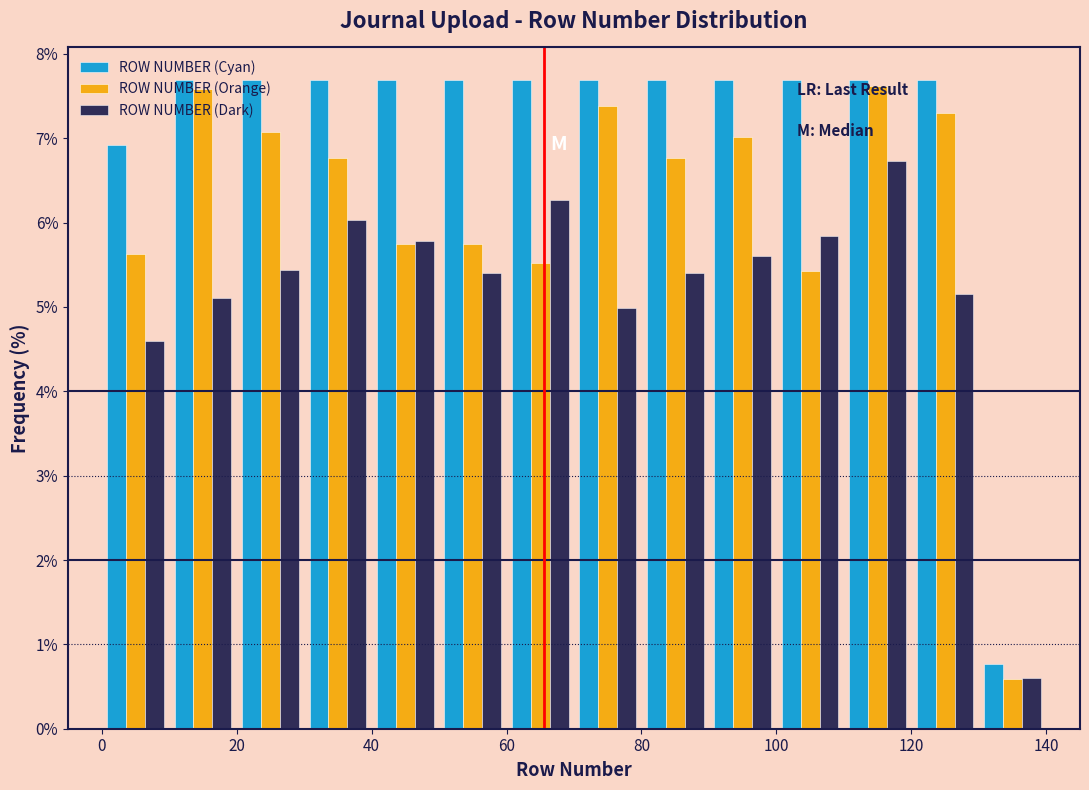

In the ROW NUMBER (Dark) series, which range on the x-axis has the tallest bar?

110 to 120